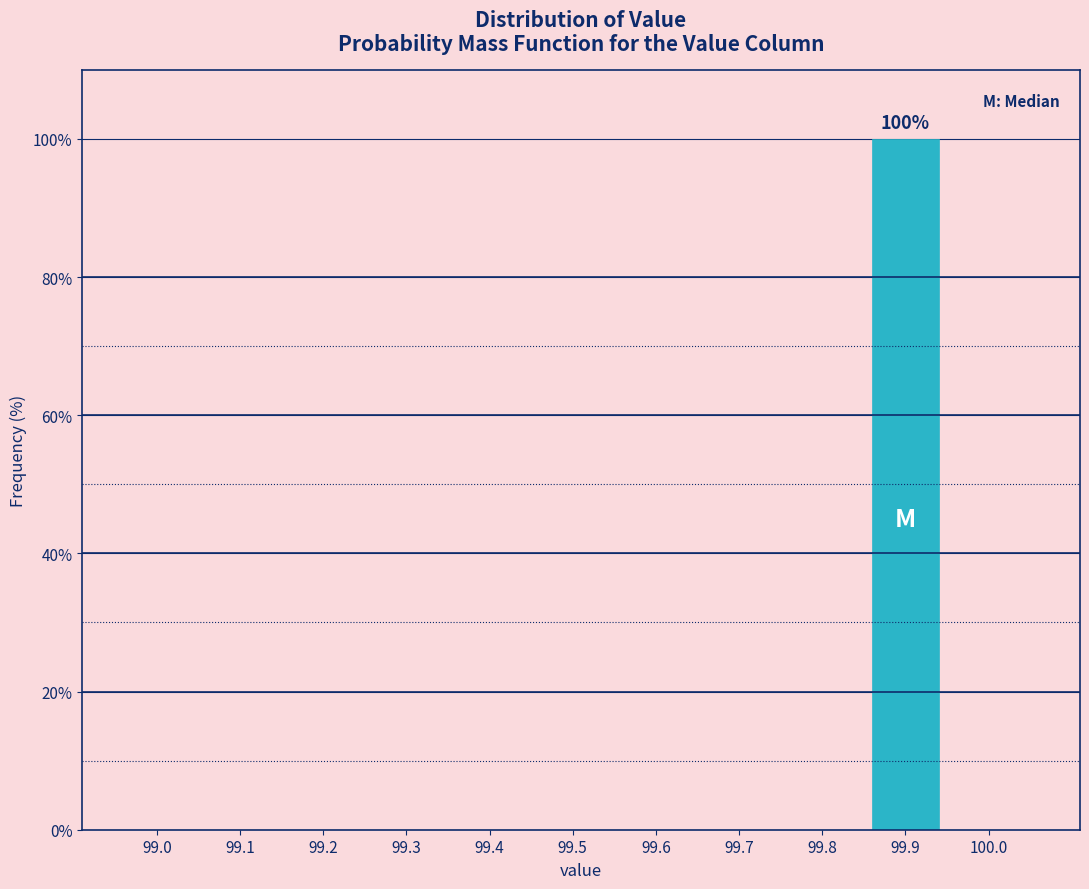

Reading right to left, list all the values displayed in this chart.

100.0=0	99.9=100	99.8=0	99.7=0	99.6=0	99.5=0	99.4=0	99.3=0	99.2=0	99.1=0	99.0=0